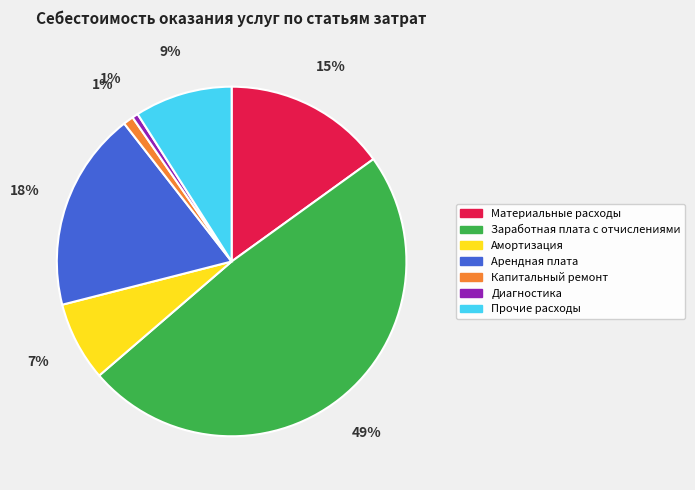

How many slices are in this pie chart?

7